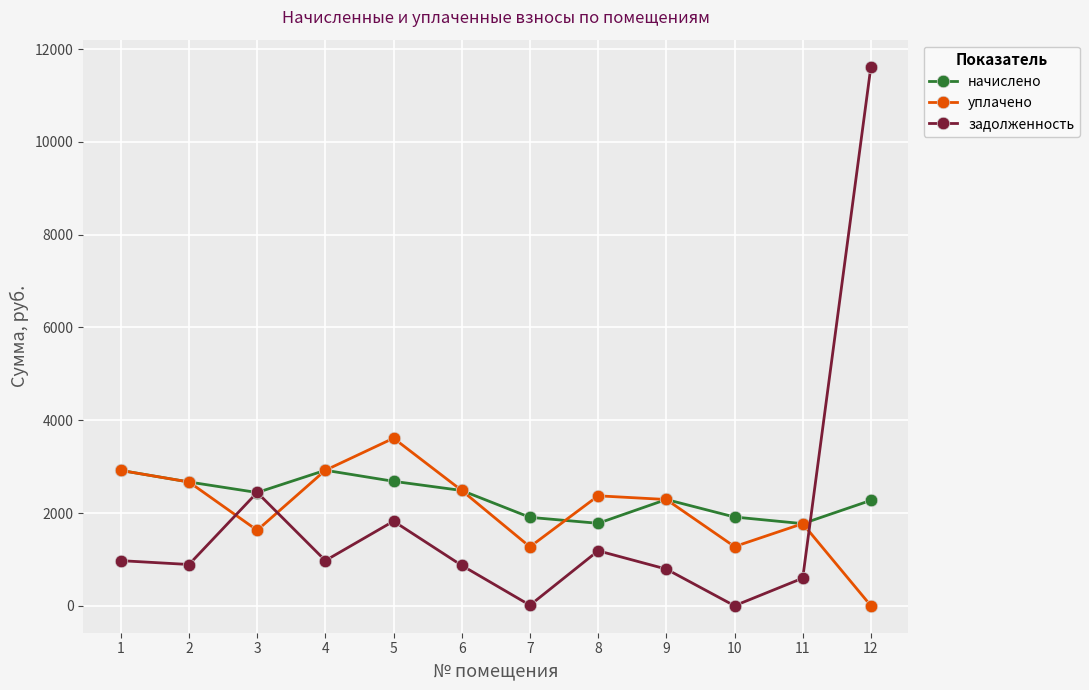

True or false: задолженность and уплачено intersect in this chart.

True